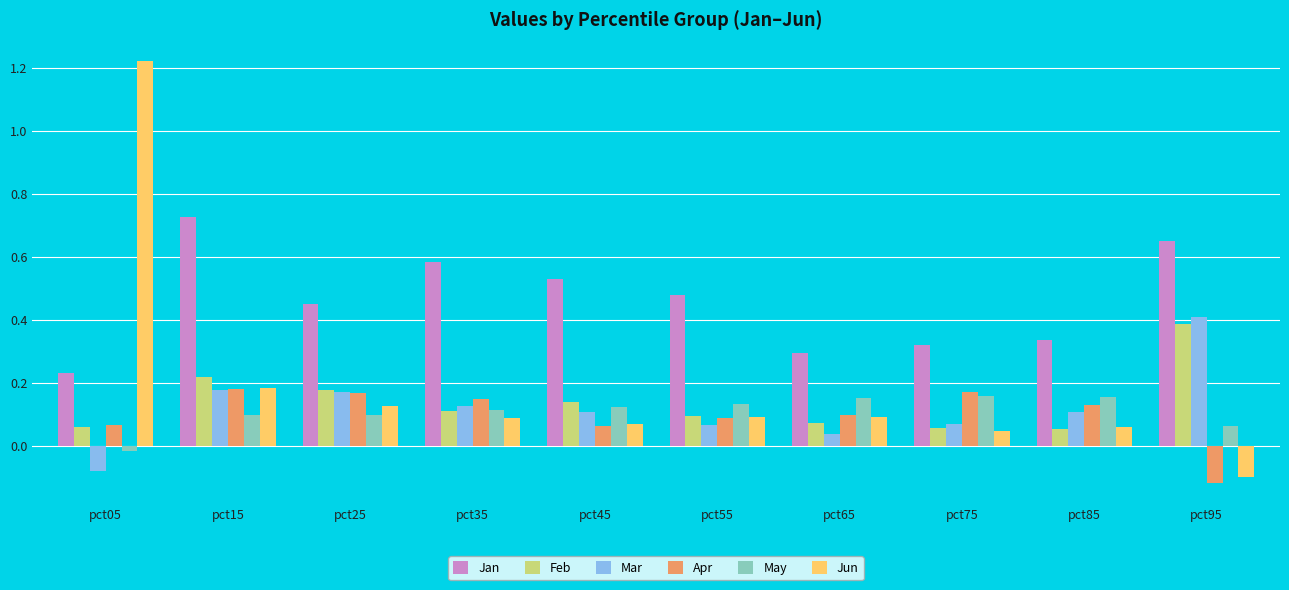

Does the chart contain stacked bars?

No